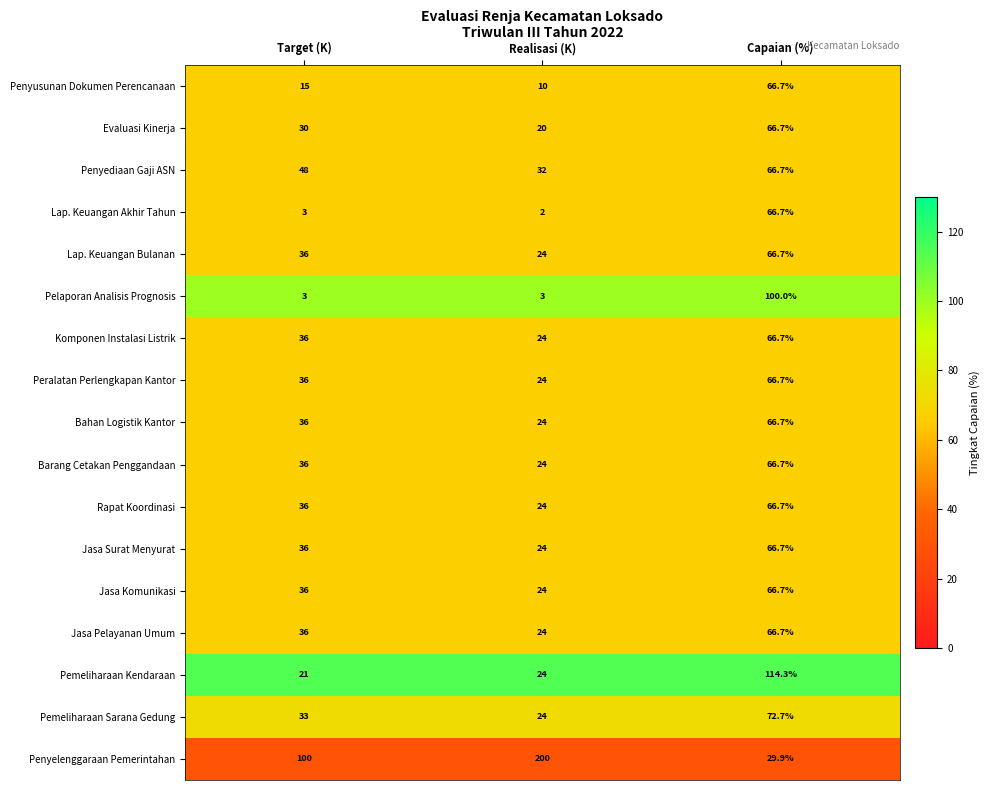

Count the number of categories in the chart.

3